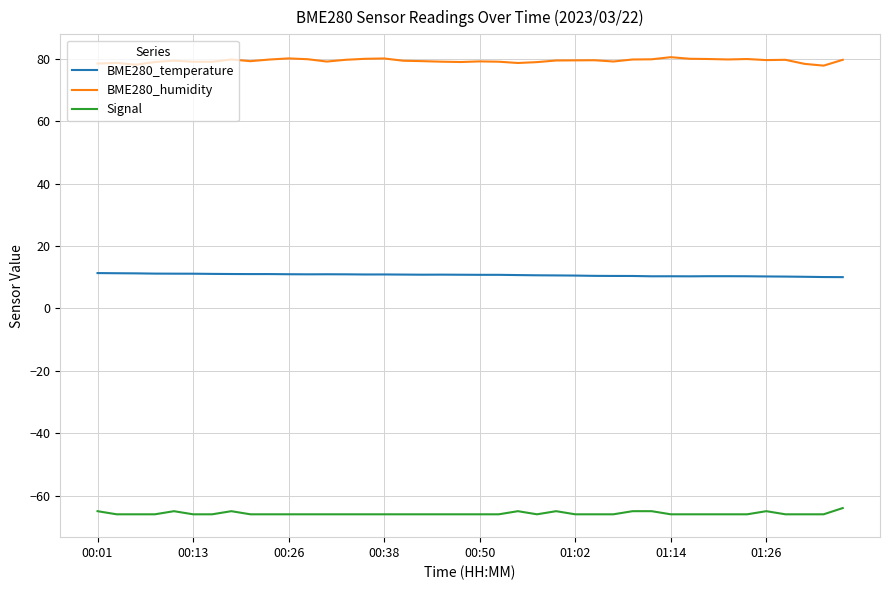

List the series in order of their peak value, lowest first.

Signal, BME280_temperature, BME280_humidity